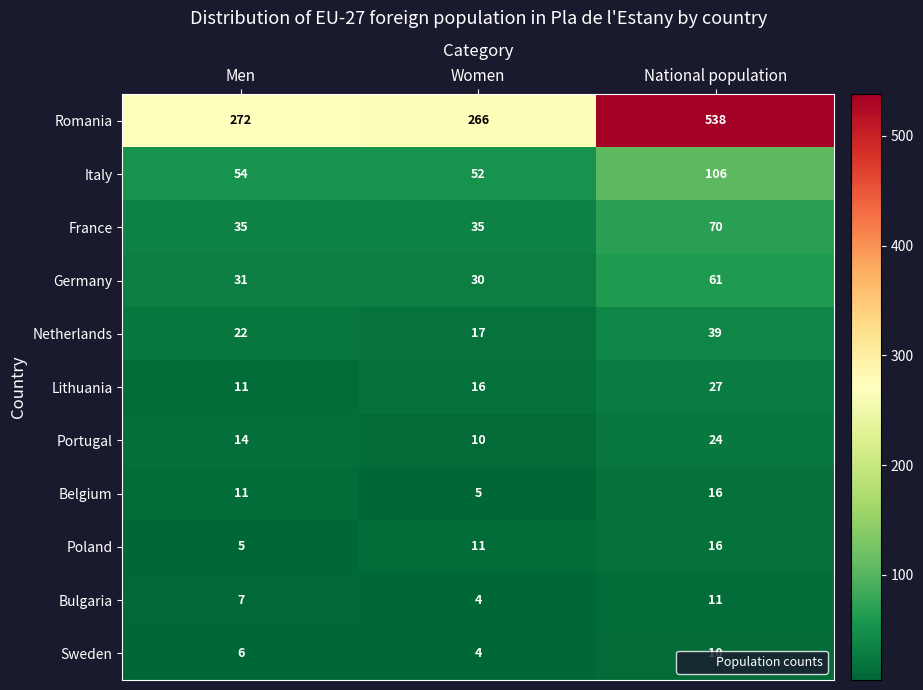

List the labels in order of Netherlands value, largest first.

National population, Men, Women